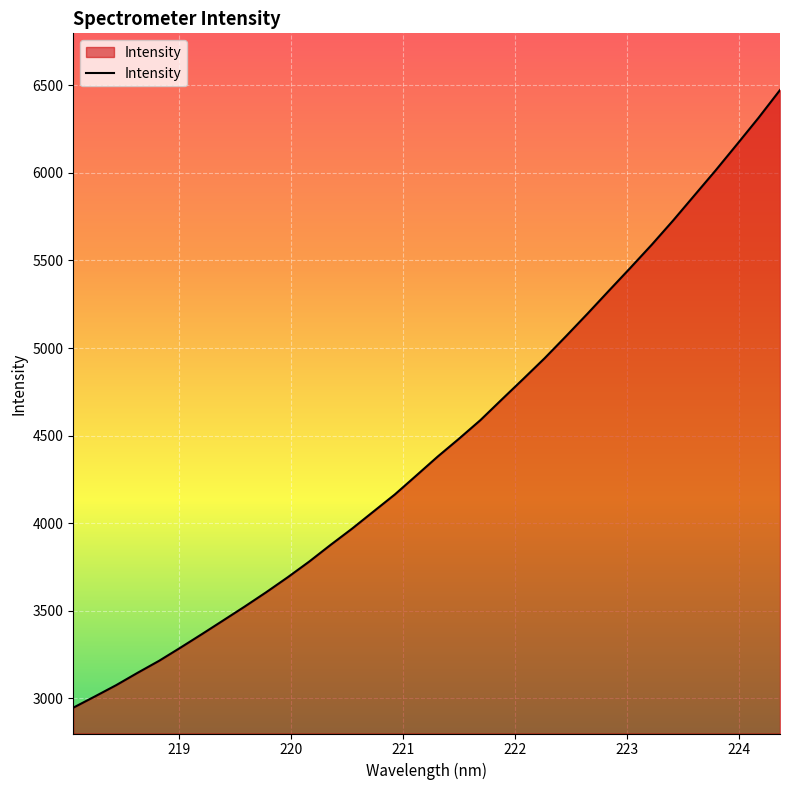

What is the smallest value displayed?

2947.5